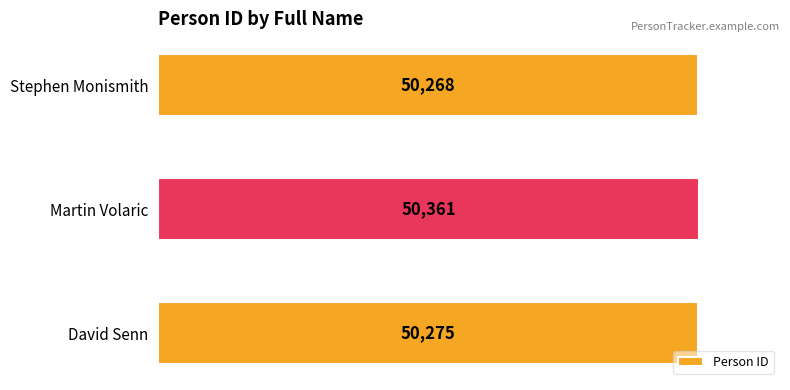

True or false: the data shows 50268 at Stephen Monismith.

True